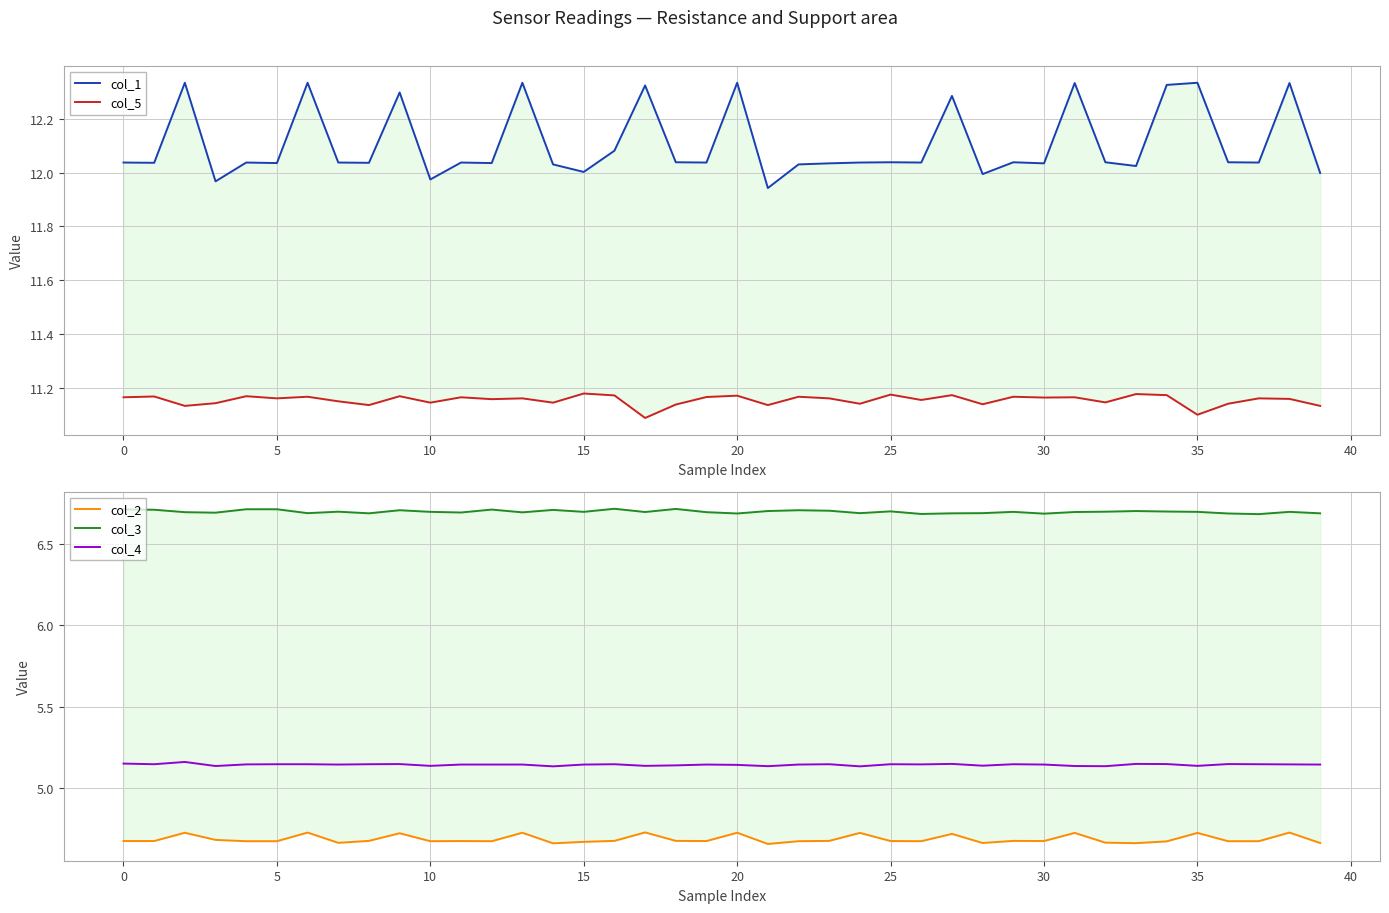

Is it true that col_4 equals 6.7 at 20?

False